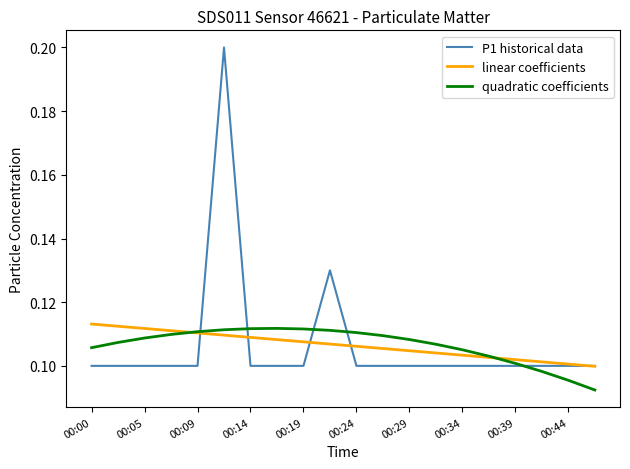

Which series has the largest range (max minus min)?

P1 historical data